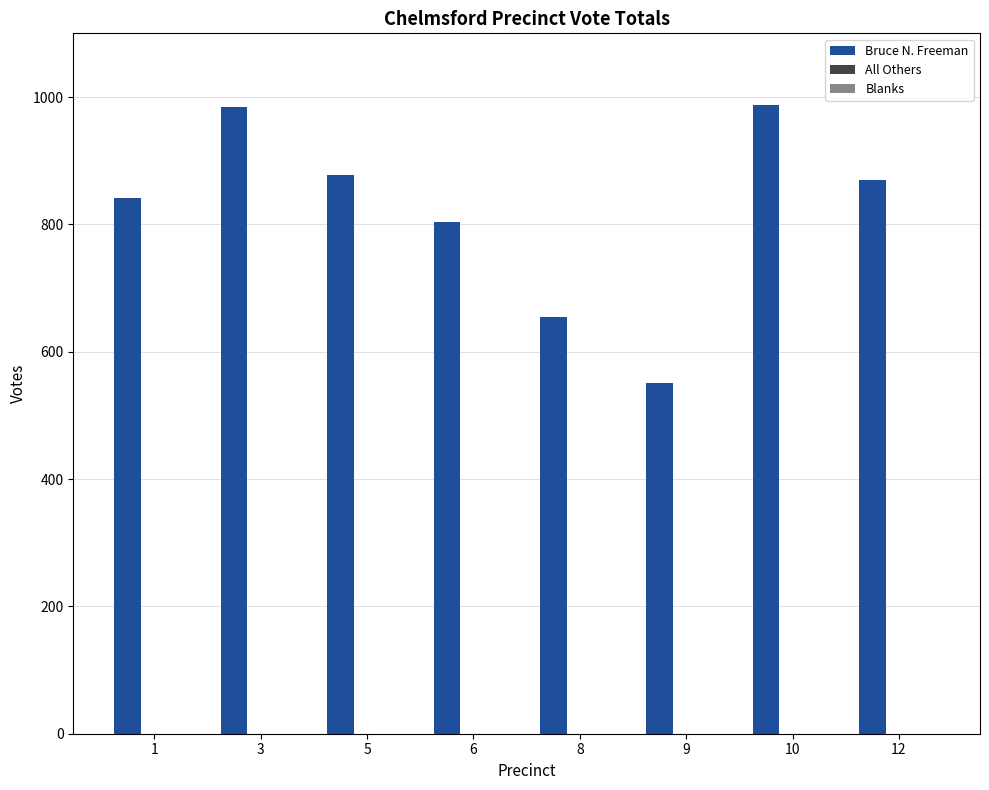

What is the smallest value displayed?

551